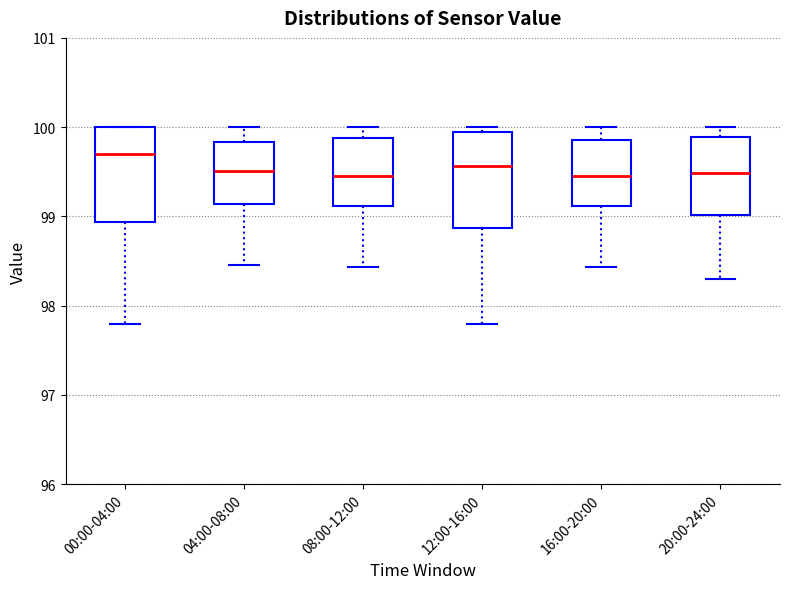

Reading left to right, transcribe this box plot: for each box, give where its median line is, the range the box spans, and where its two whiskers end, as read against the y-axis. The values are not printed on the chart, so give them approximately, as read against the axis.

00:00-04:00: median 99.7, box 98.9 to 100.0, whiskers 97.8 to 100.0
04:00-08:00: median 99.5, box 99.1 to 99.8, whiskers 98.5 to 100.0
08:00-12:00: median 99.5, box 99.1 to 99.9, whiskers 98.4 to 100.0
12:00-16:00: median 99.6, box 98.9 to 99.9, whiskers 97.8 to 100.0
16:00-20:00: median 99.5, box 99.1 to 99.9, whiskers 98.4 to 100.0
20:00-24:00: median 99.5, box 99.0 to 99.9, whiskers 98.3 to 100.0